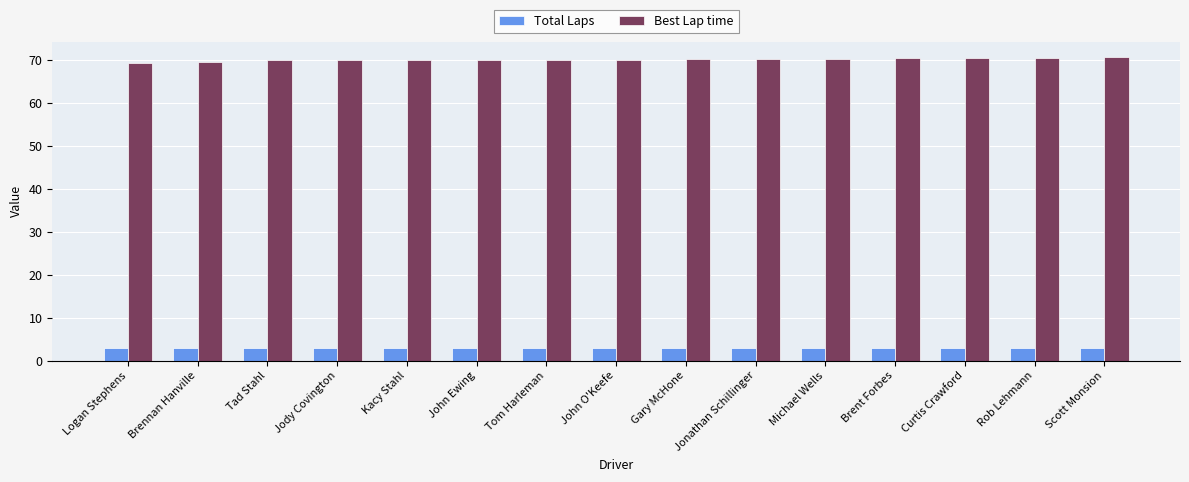

What is the average value of the Total Laps series?

3.0